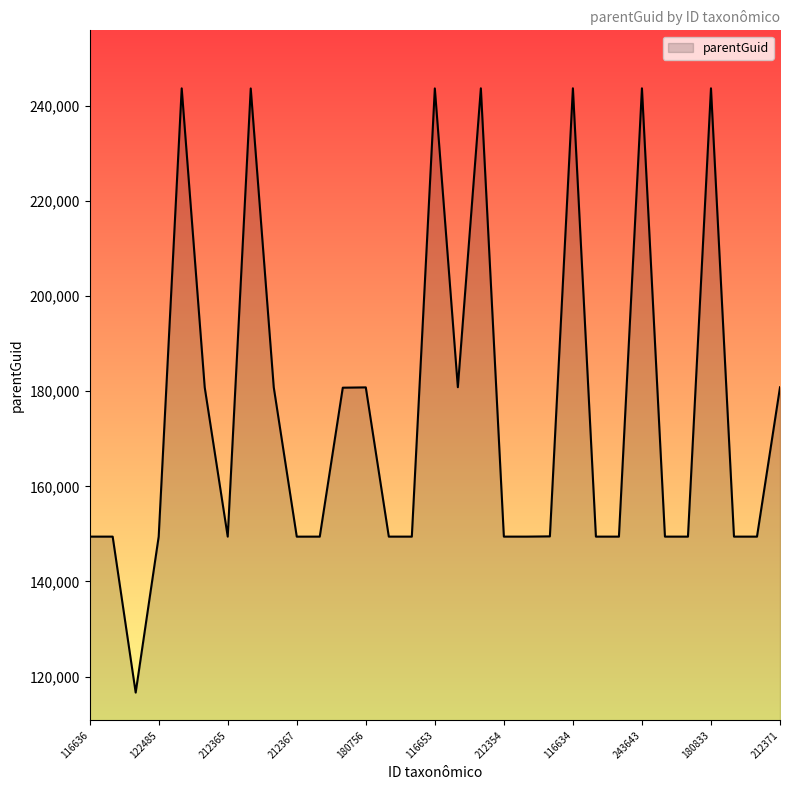

What is the greatest value displayed?

243681